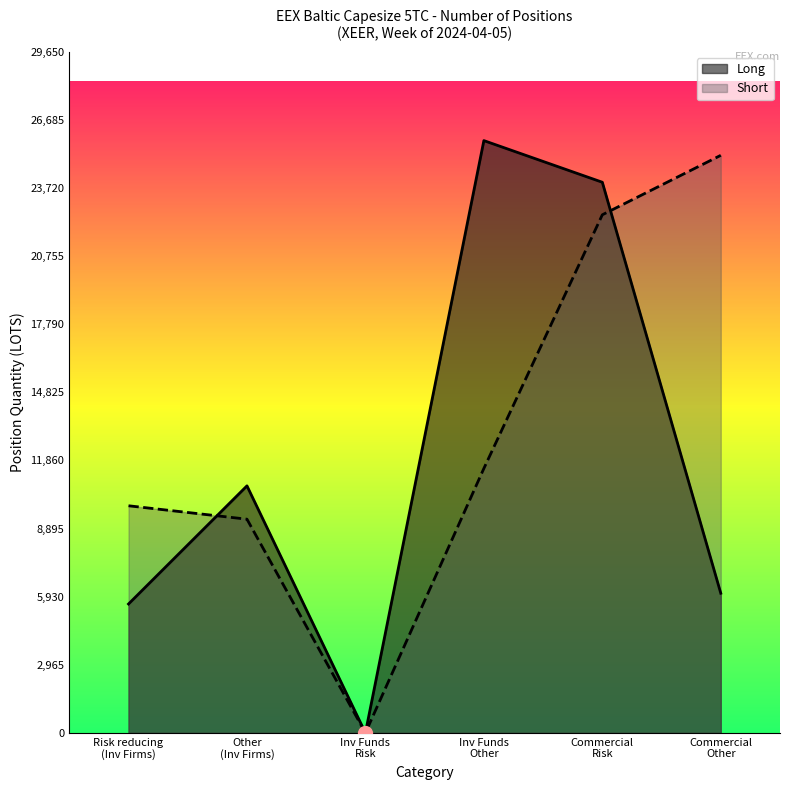

True or false: Short has more than 2 interior local peaks.

False